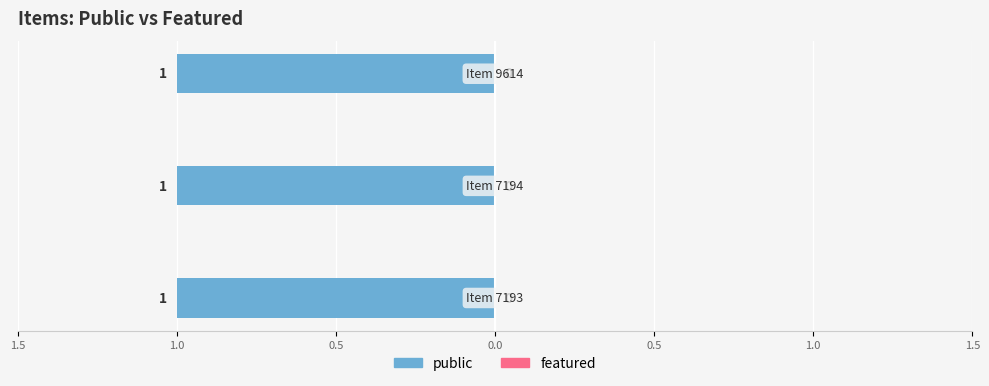

Rank the categories by featured value from lowest to highest.

Item 7193, Item 7194, Item 9614